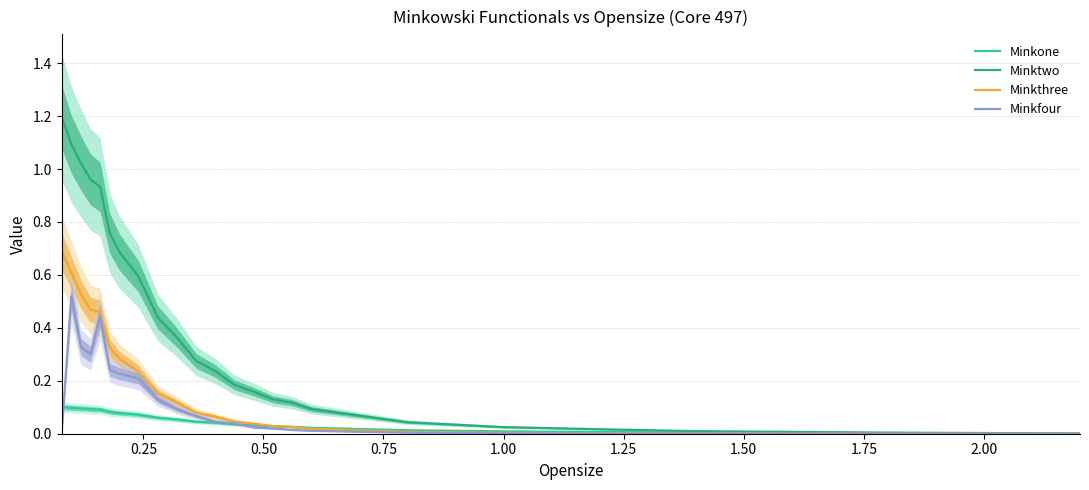

At how many categories does at least one series exceed 0?

23